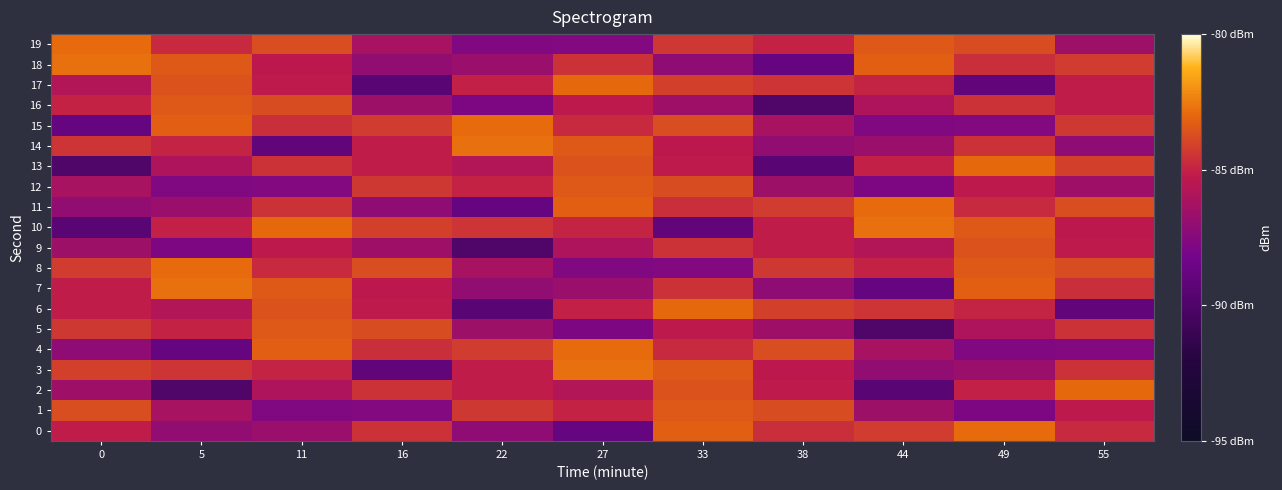

Which series has the widest spread of values?

2